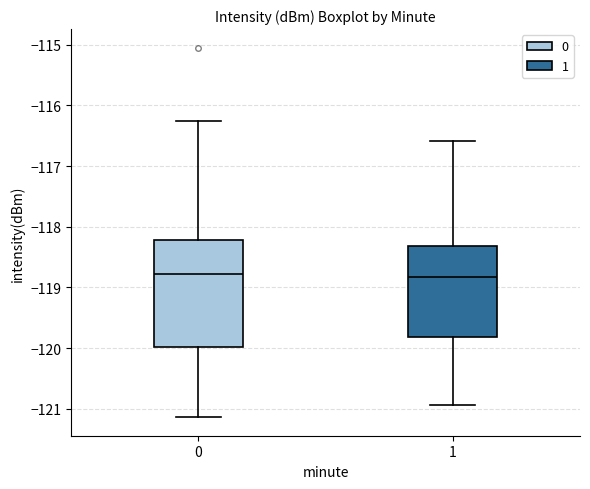

Reading left to right, transcribe this box plot: for each box, give where its median line is, the range the box spans, and where its two whiskers end, as read against the y-axis. The values are not printed on the chart, so give them approximately, as read against the axis.

0: median -118.8, box -120.0 to -118.2, whiskers -121.1 to -116.3
1: median -118.8, box -119.8 to -118.3, whiskers -120.9 to -116.6